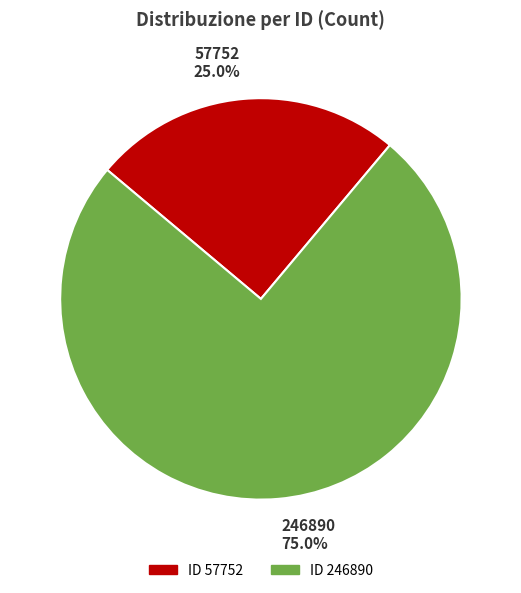

To the nearest percent, what percentage of the pie is 57752?

25%